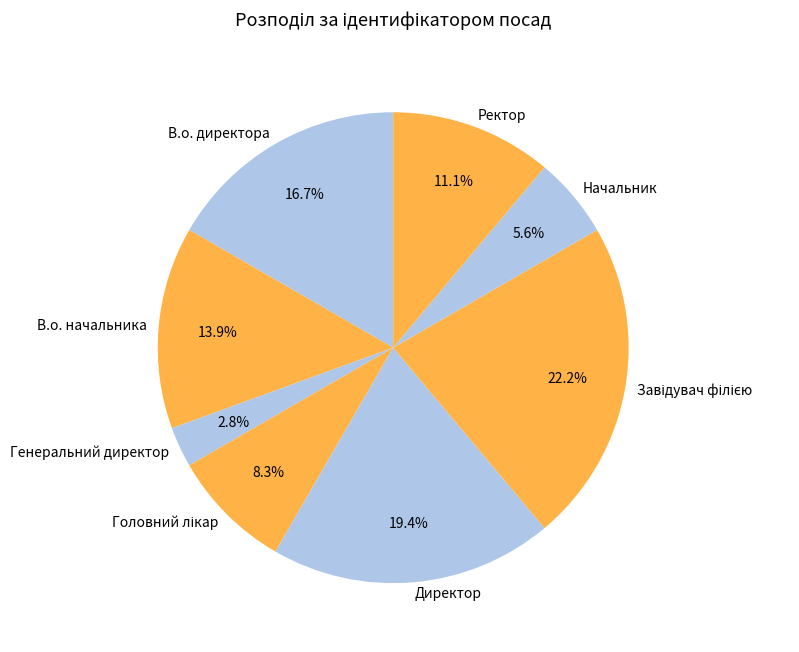

Is there any slice that represents more than half of the pie?

No